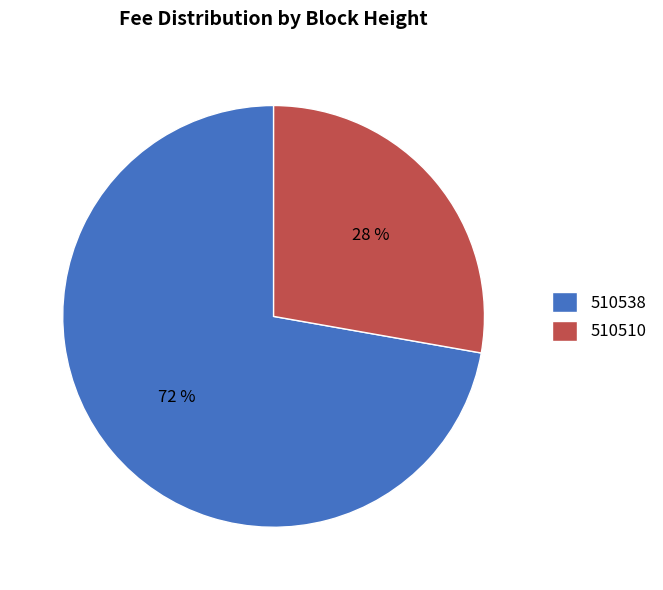

Which slice represents more than half of the pie?

510538